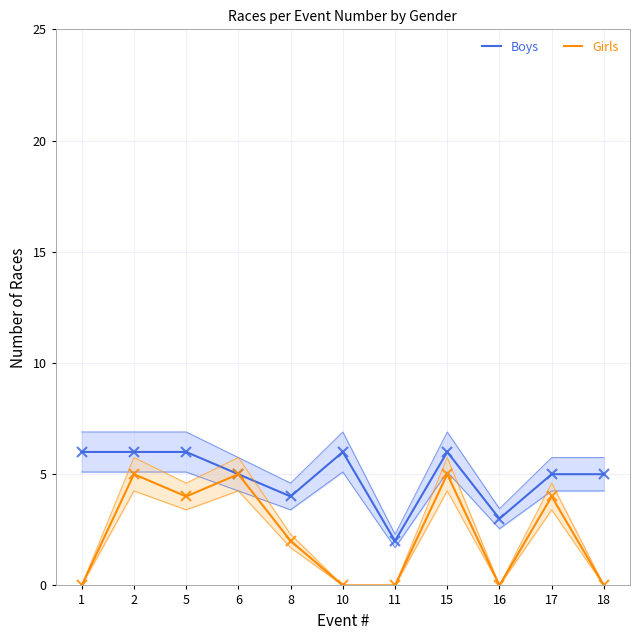

Rank the categories by Boys value from highest to lowest.

1, 2, 5, 10, 15, 6, 17, 18, 8, 16, 11